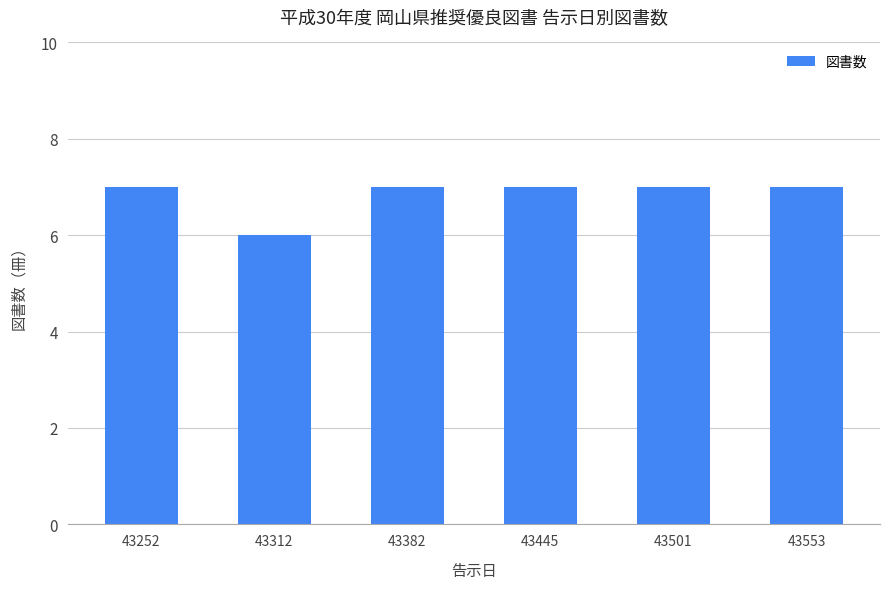

Reading left to right, extract all data points from this chart.

43252=7	43312=6	43382=7	43445=7	43501=7	43553=7